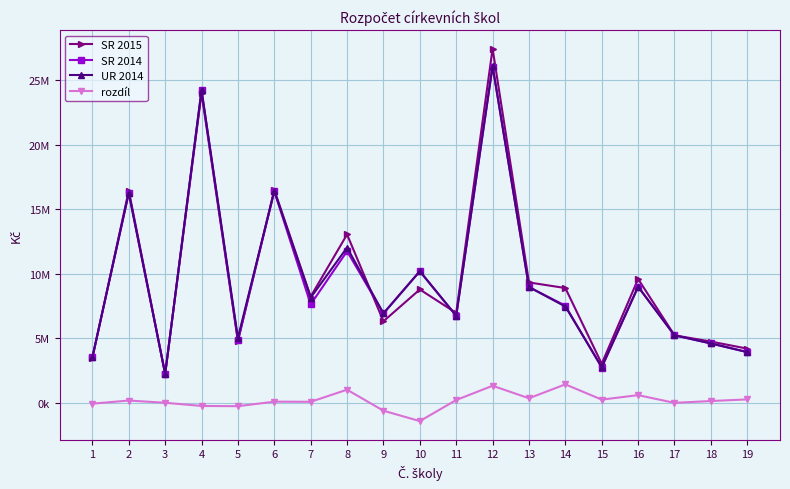

What is the value of the SR 2014 point at the 10th from the left?

10190000